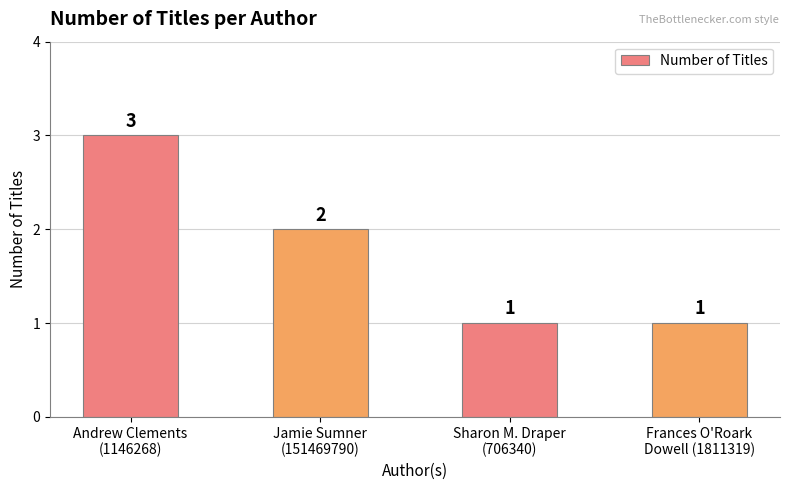

What is the average value?

2